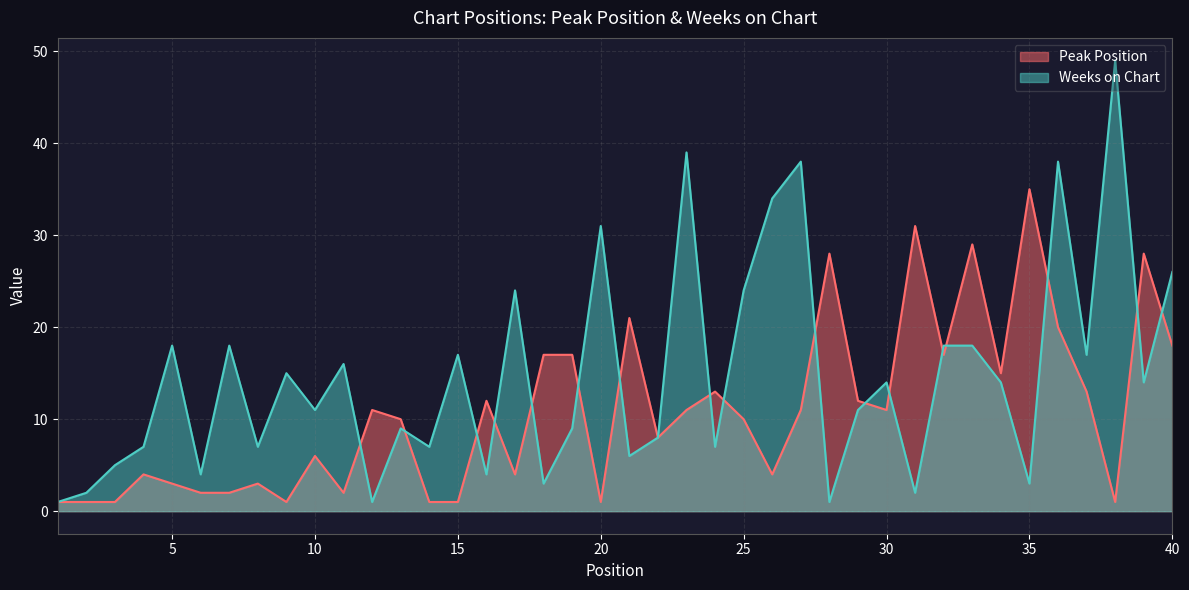

What is the average value of the Peak Position series?

11